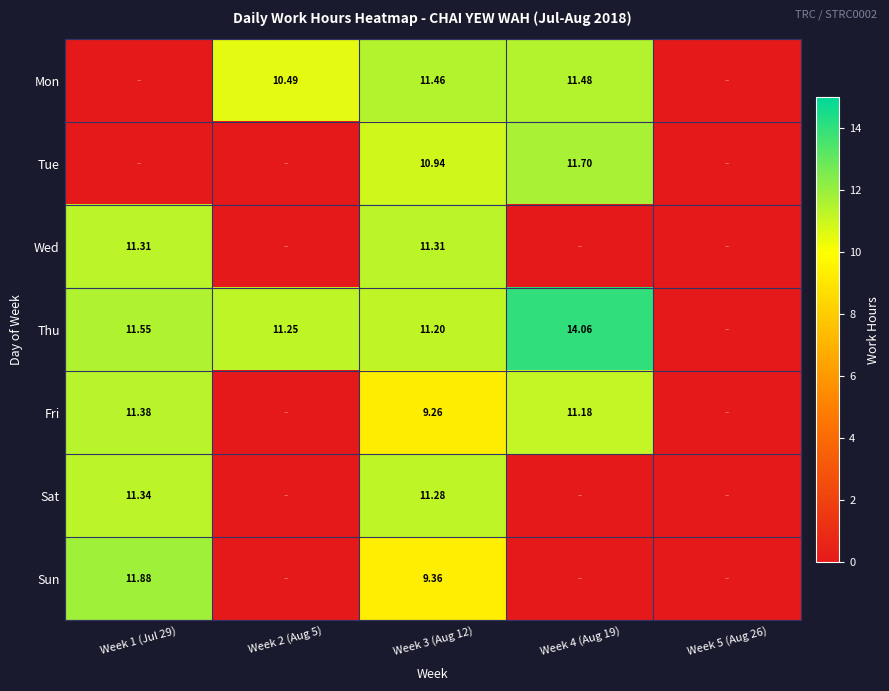

Is the value of Fri at Week 4 (Aug 19) greater than the value of Tue at Week 4 (Aug 19)?

No